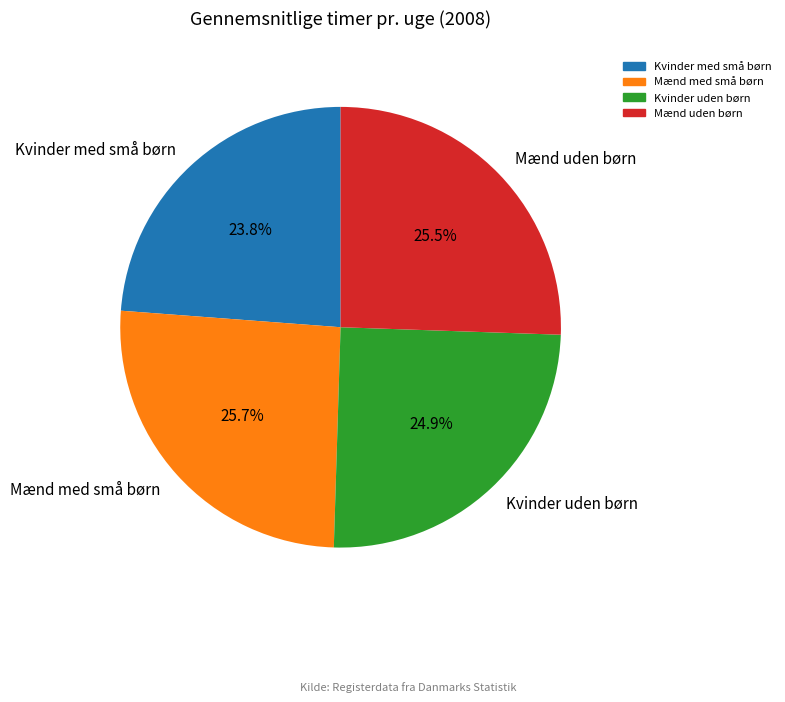

To the nearest percent, what is the average slice percentage?

25%